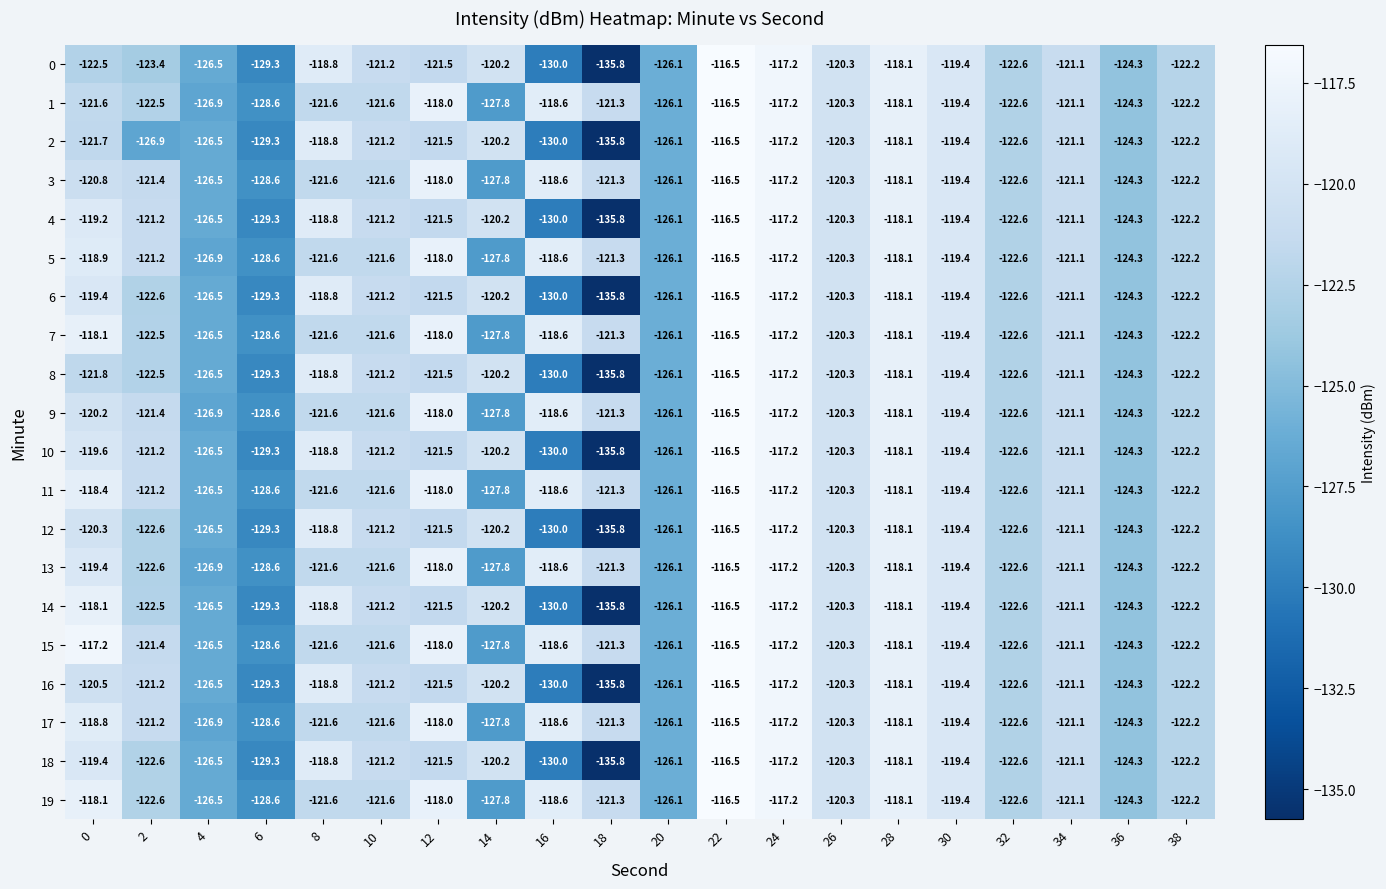

The value of 9 at 24 is -81.8. True or false?

False